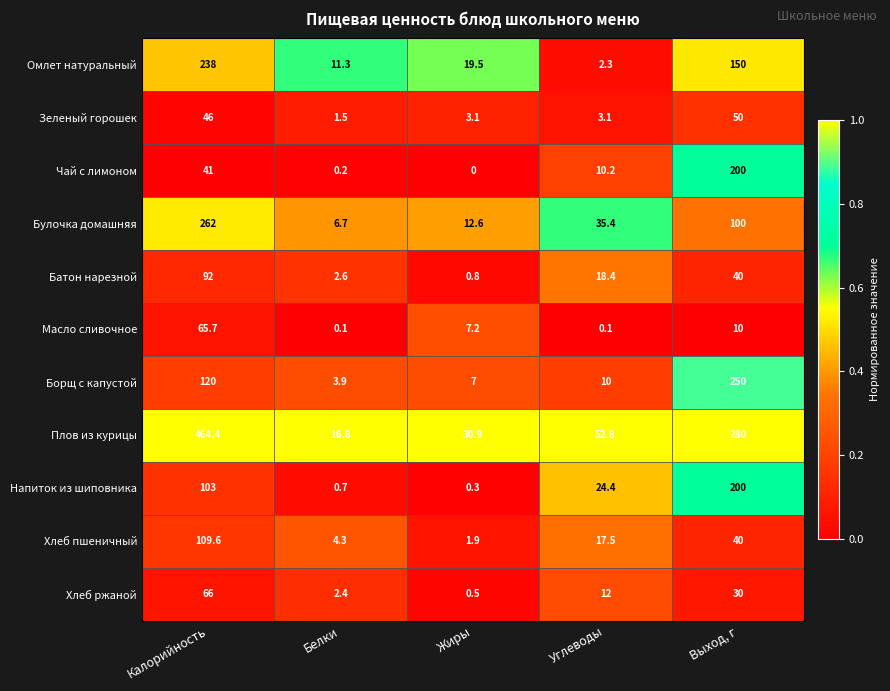

Which series has the widest spread of values?

Плов из курицы